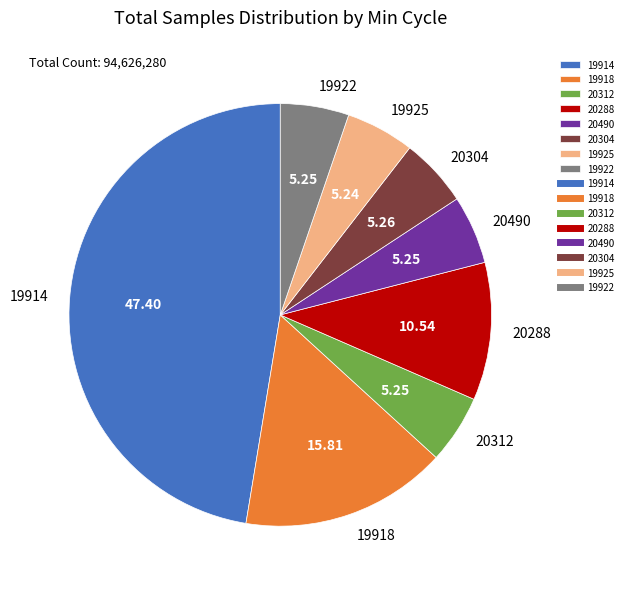

Between 19918 and 19922, which is larger?

19918